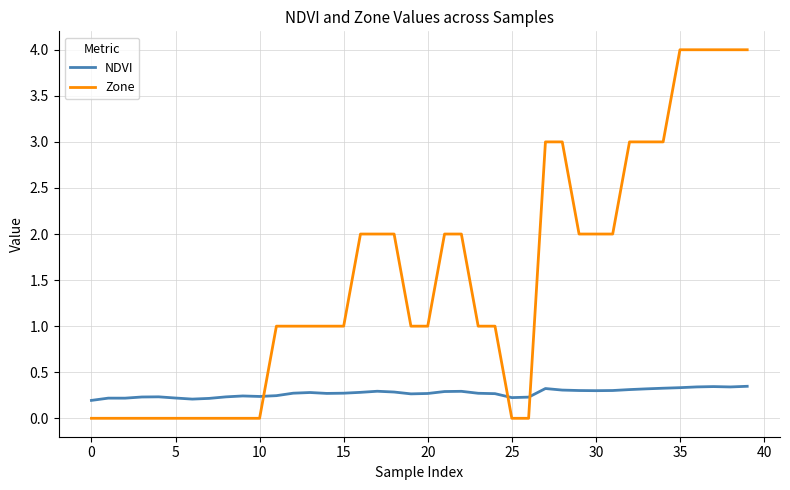

True or false: Zone and NDVI intersect in this chart.

True